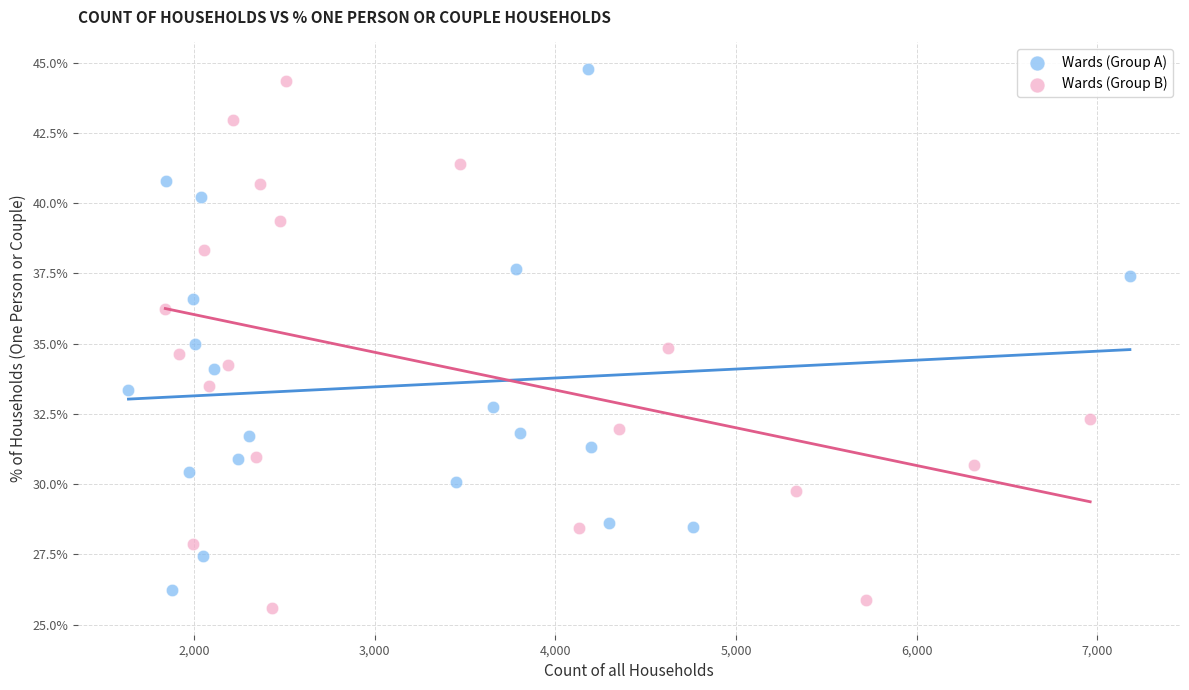

Which series has the widest spread of Y values?

Wards (Group B)